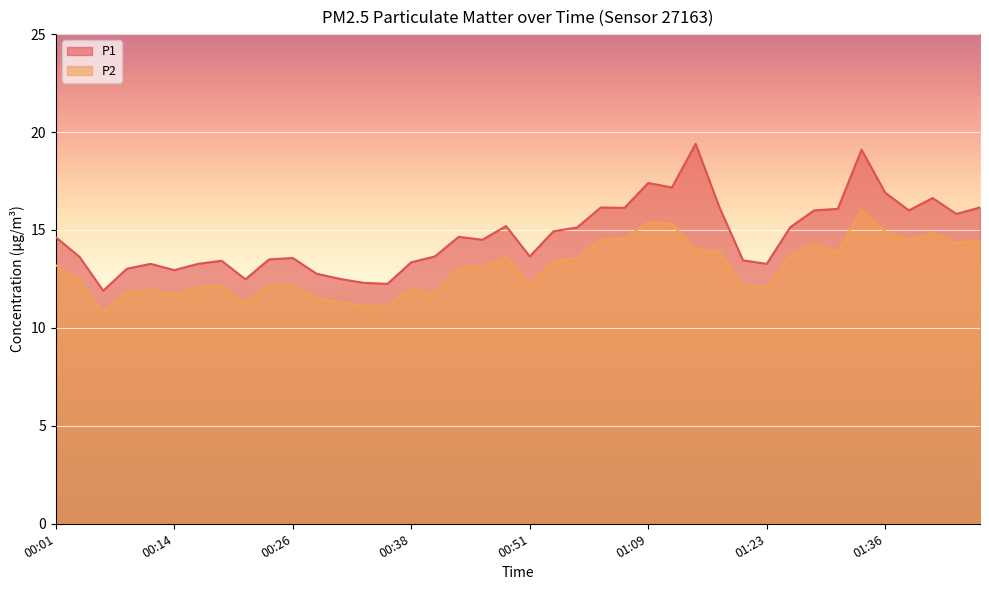

How many lines are shown in the chart?

2